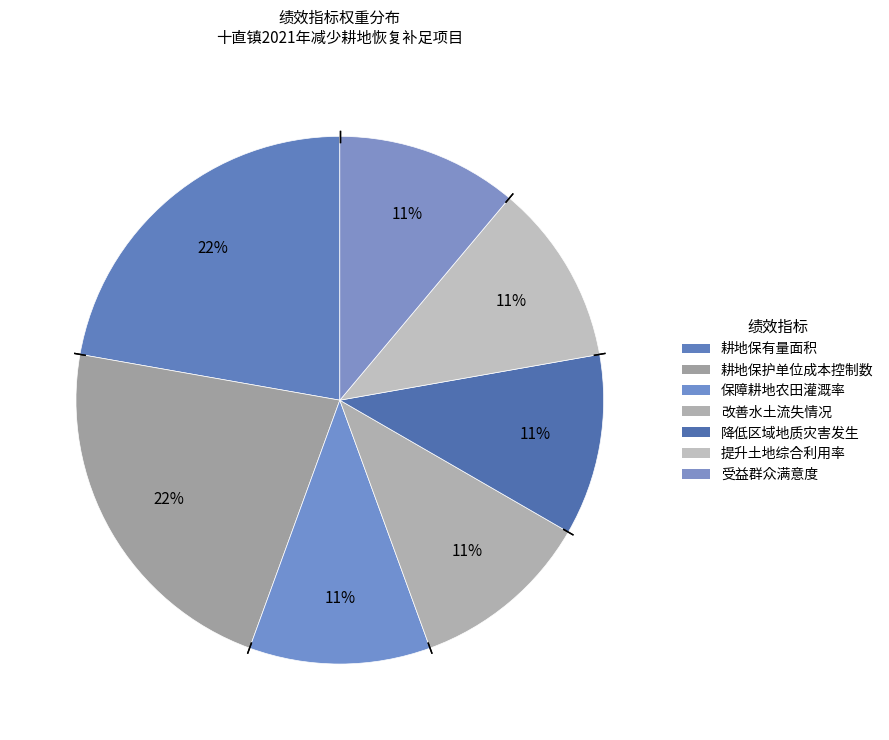

Rank the categories by value from highest to lowest.

耕地保有量面积, 耕地保护单位成本控制数, 保障耕地农田灌溉率, 改善水土流失情况, 降低区域地质灾害发生, 提升土地综合利用率, 受益群众满意度